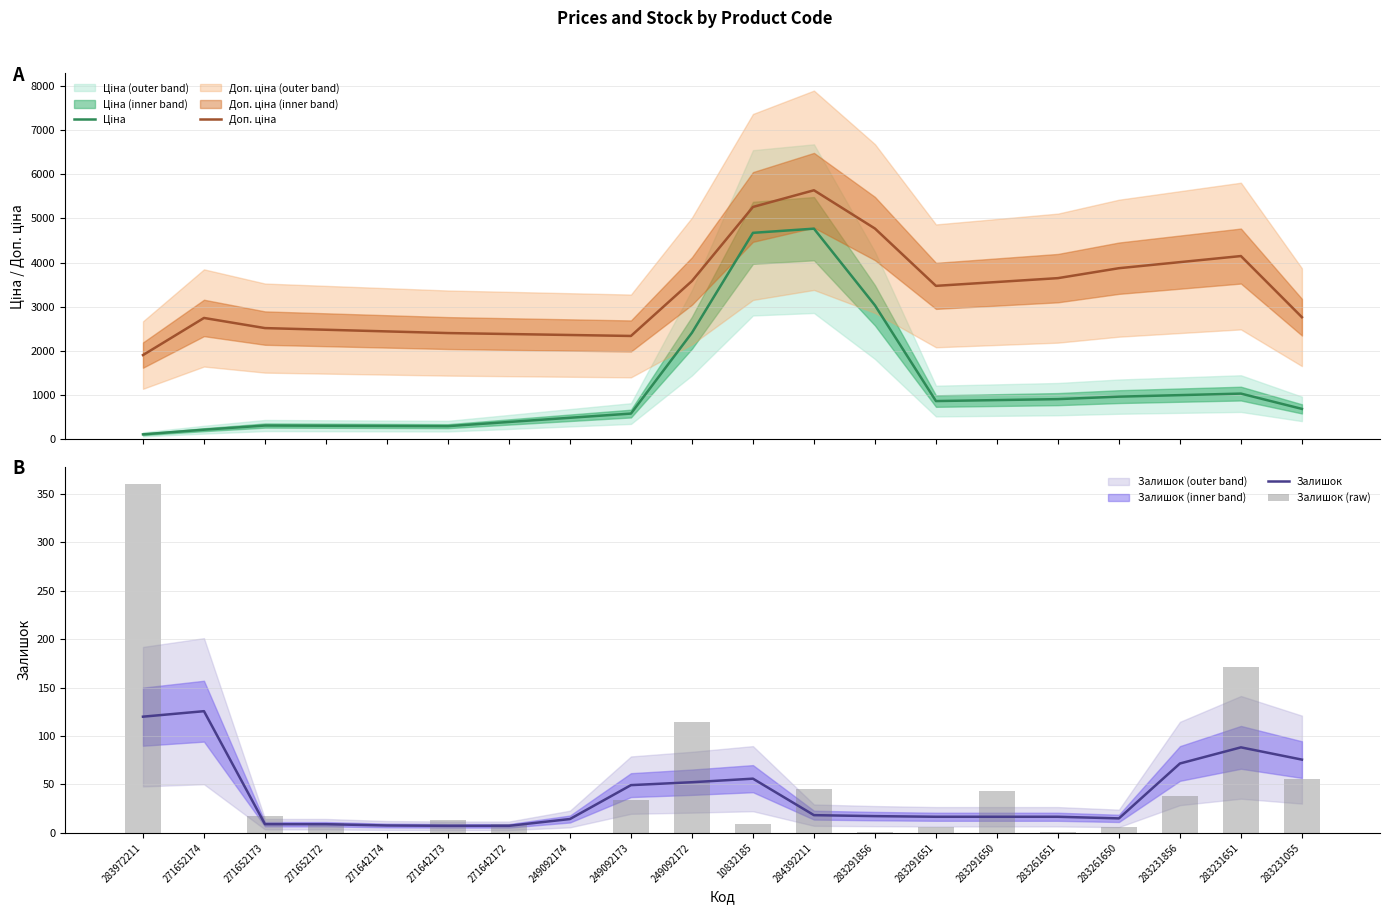

What is the total value across all series at 249092174?

2866.0